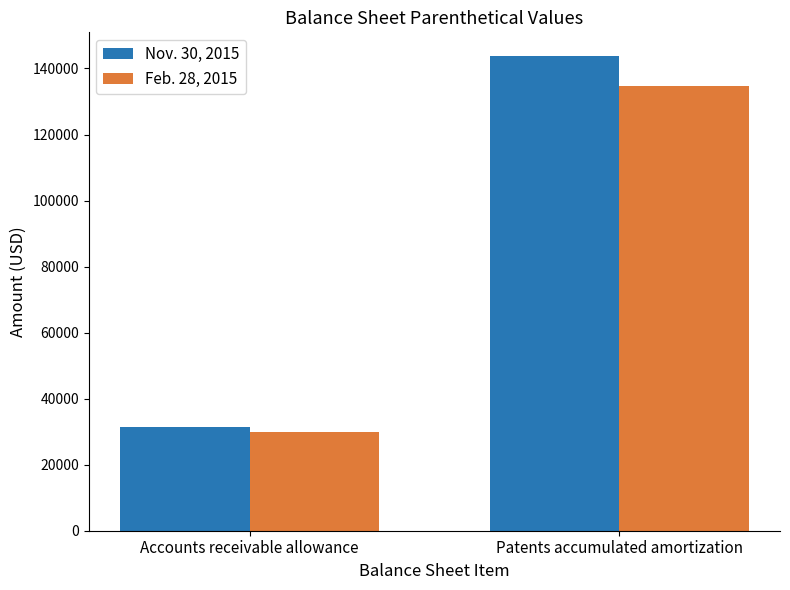

Which series has the largest total across all categories?

Nov. 30, 2015